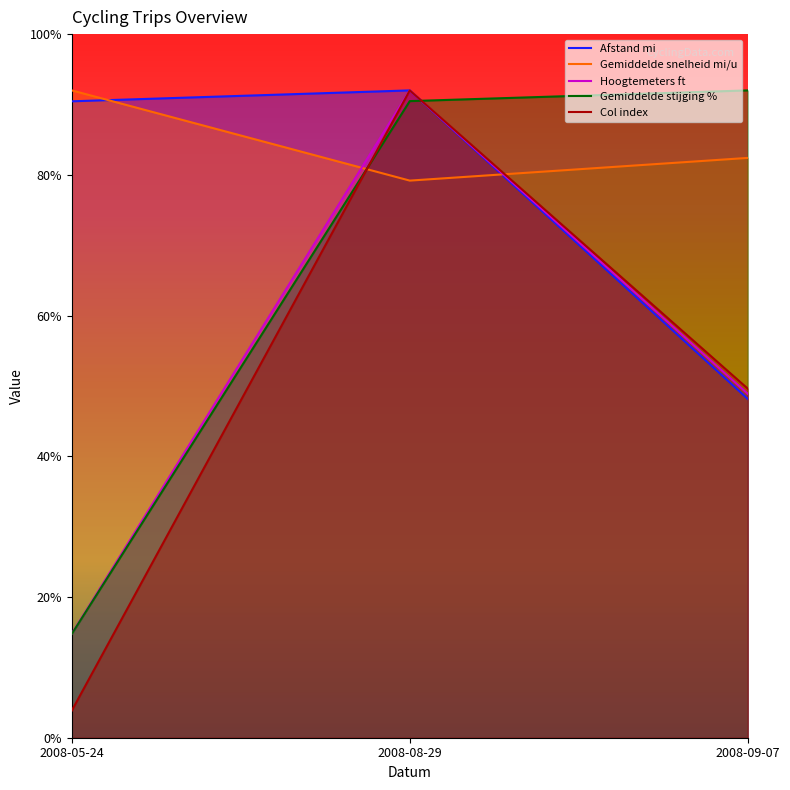

What is the value of the Hoogtemeters ft point at the 3rd from the left?

48.9